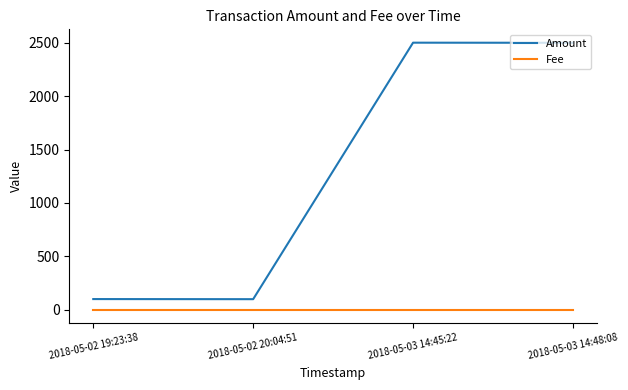

The Amount series shows 4006 at 2018-05-03 14:48:08. True or false?

False